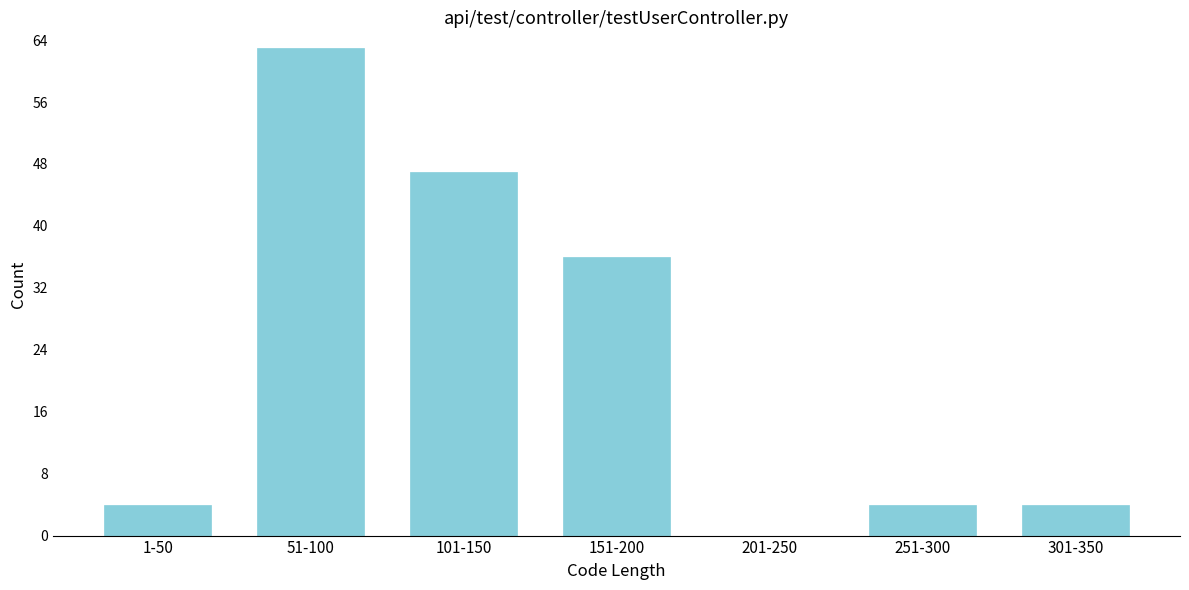

Reading left to right, extract all data points from this chart.

1-50=4	51-100=63	101-150=47	151-200=36	201-250=0	251-300=4	301-350=4